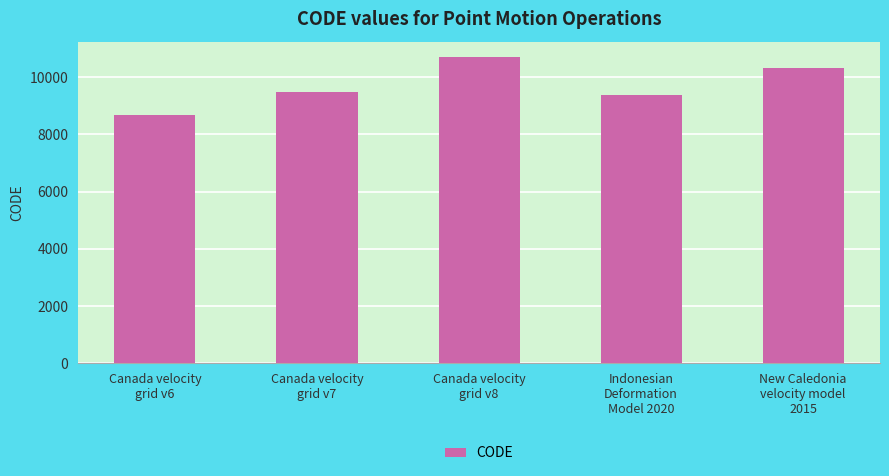

How many bars are there in total?

5